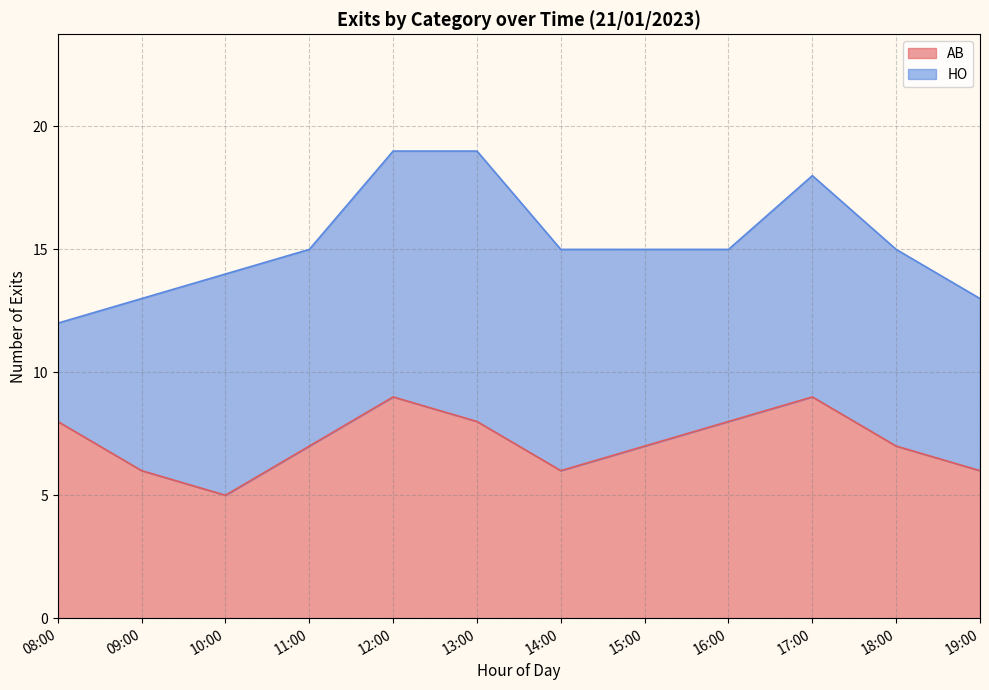

What is the total value across all series at 13:00?

19